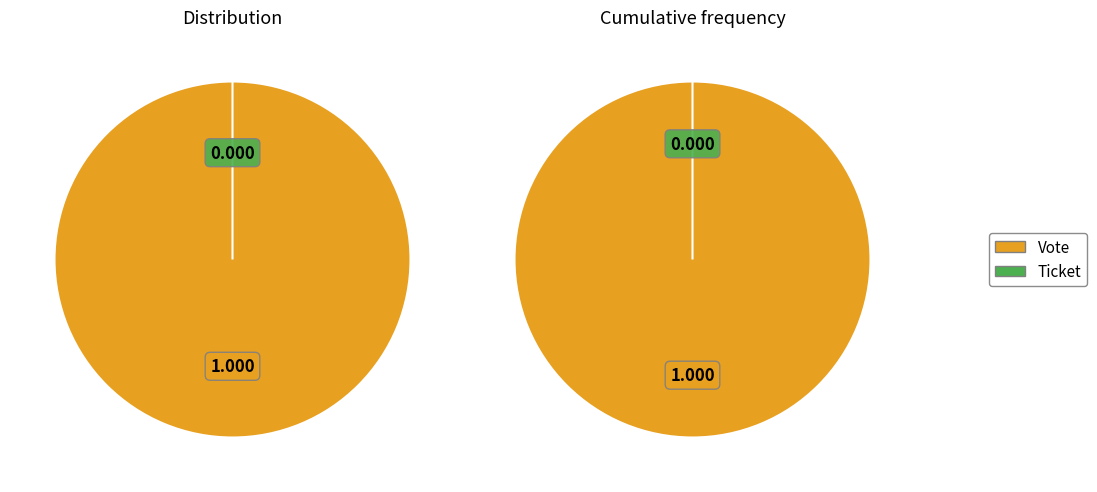

Between Vote and Ticket, which is larger?

Vote